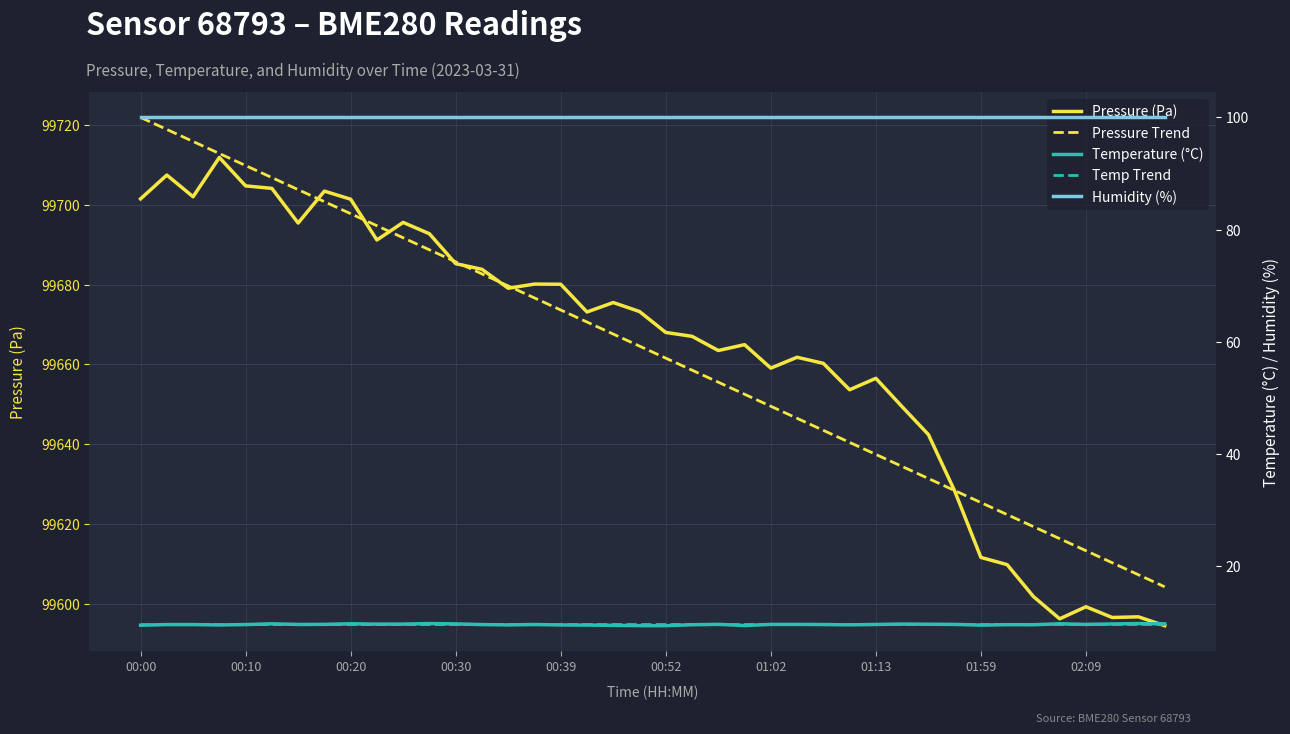

At how many categories does at least one series exceed 44382?

40